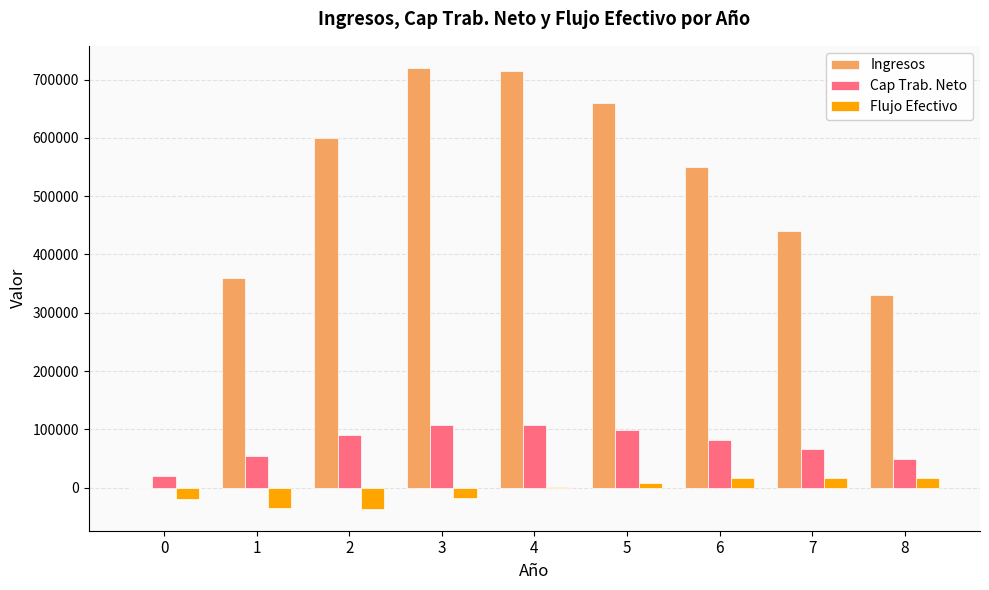

What is the maximum value shown in the chart?

720000